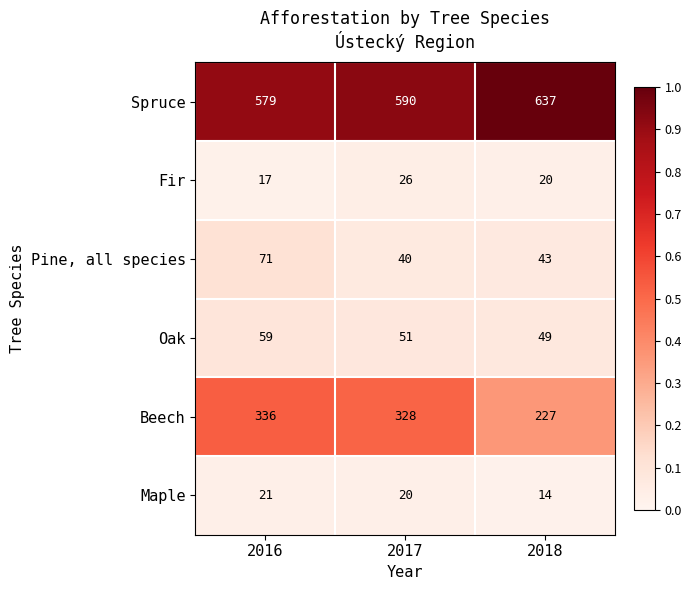

Which series has the largest total across all categories?

Spruce